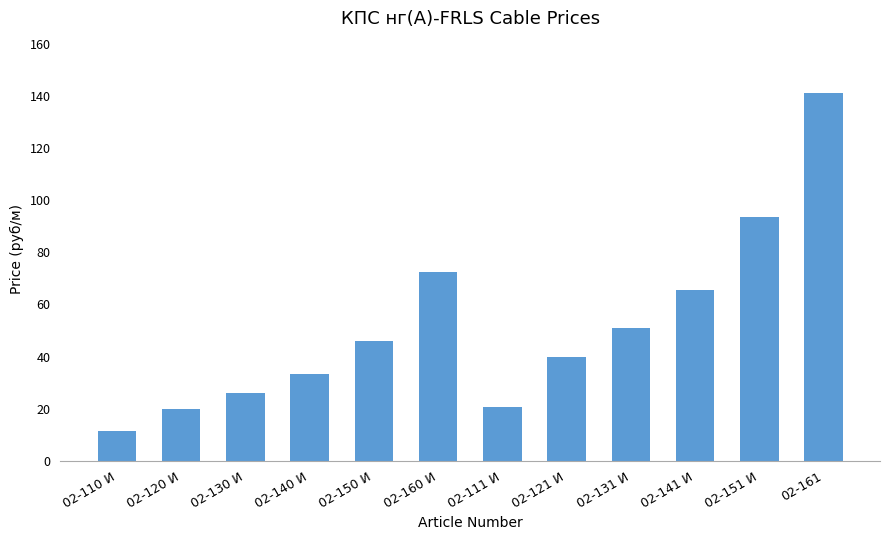

The value at 02-120 И is 9.3. True or false?

False